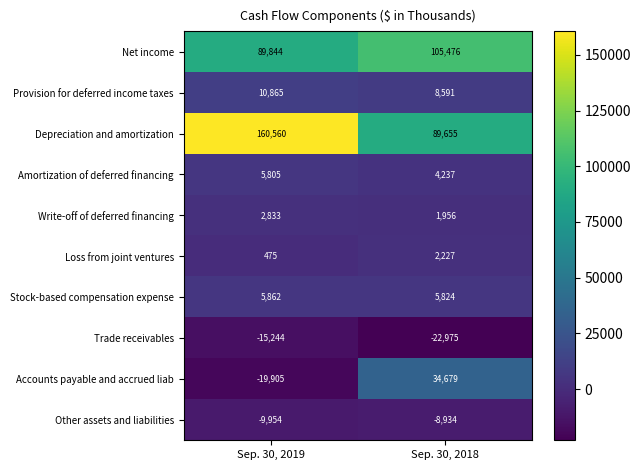

Rank the series by their maximum value, from highest to lowest.

Depreciation and amortization, Net income, Accounts payable and accrued liab, Provision for deferred income taxes, Stock-based compensation expense, Amortization of deferred financing, Write-off of deferred financing, Loss from joint ventures, Other assets and liabilities, Trade receivables